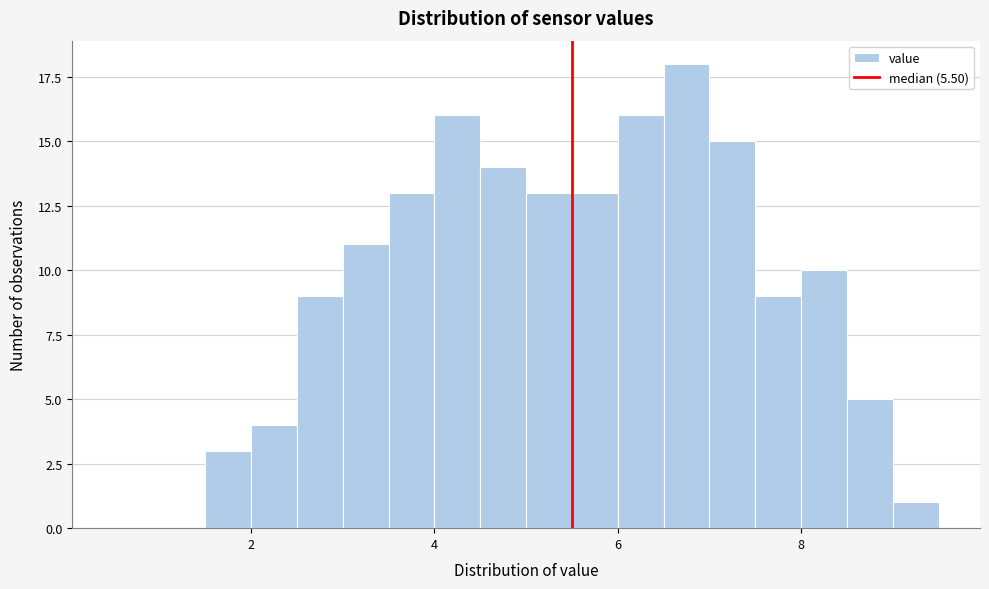

Around what value on the x-axis is the tallest bar? Give the approximate position of its centre, as read against the axis.

6.8